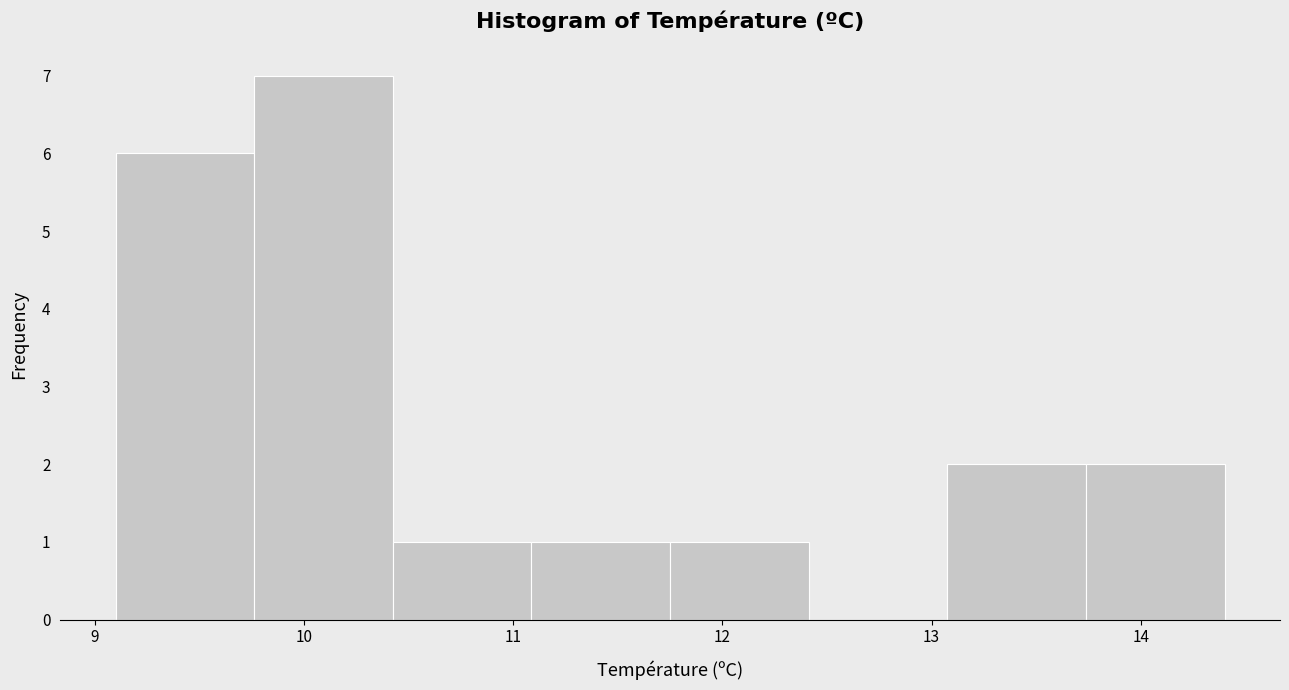

Reading left to right, transcribe this chart: for each bar, give the range it covers on the x-axis and its height. Neither the bar edges nor the heights are printed on the chart, so give them approximately, as read against the axes.

9.1 to 9.8: 6
9.8 to 10.4: 7
10.4 to 11.1: 1
11.1 to 11.8: 1
11.8 to 12.4: 1
12.4 to 13.1: 0
13.1 to 13.7: 2
13.7 to 14.4: 2